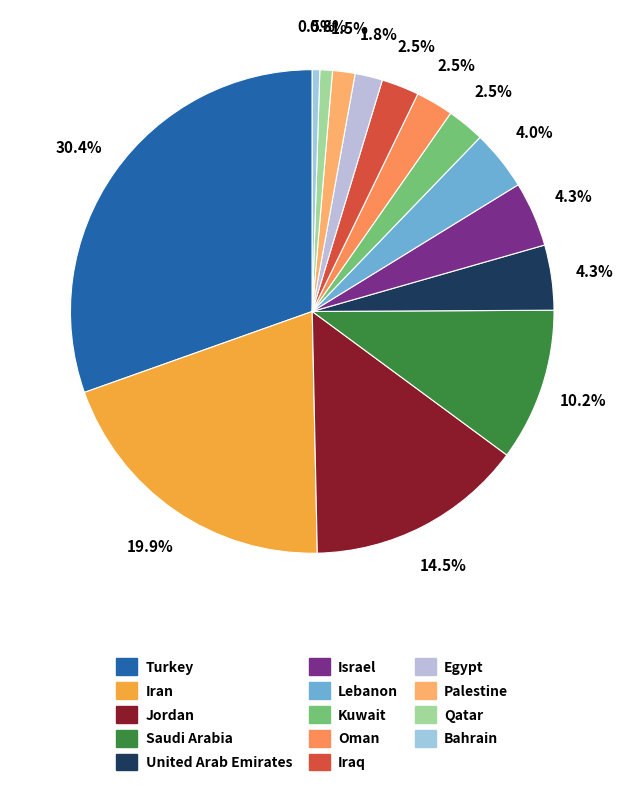

Between Bahrain and Qatar, which is larger?

Qatar